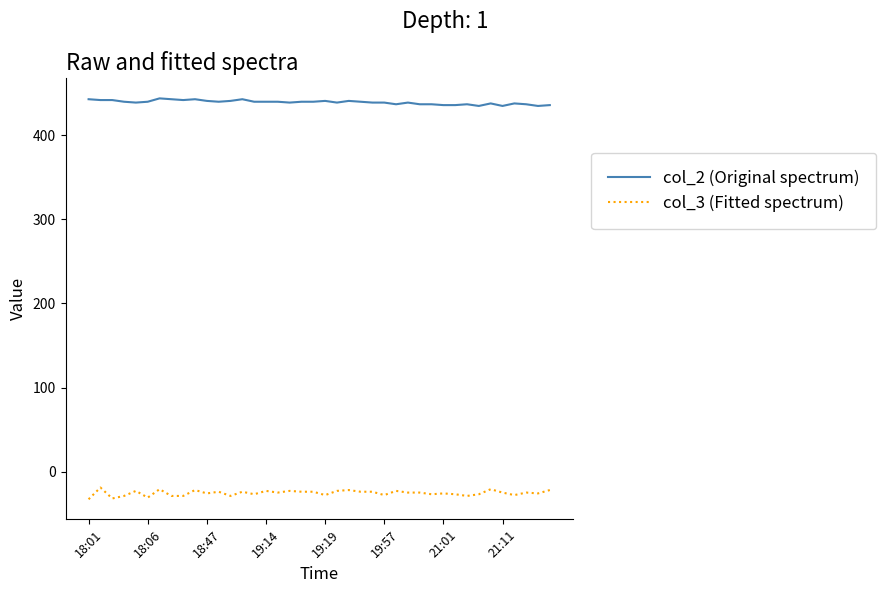

What is the difference between the maximum and minimum values in the col_3 (Fitted spectrum) series?

14